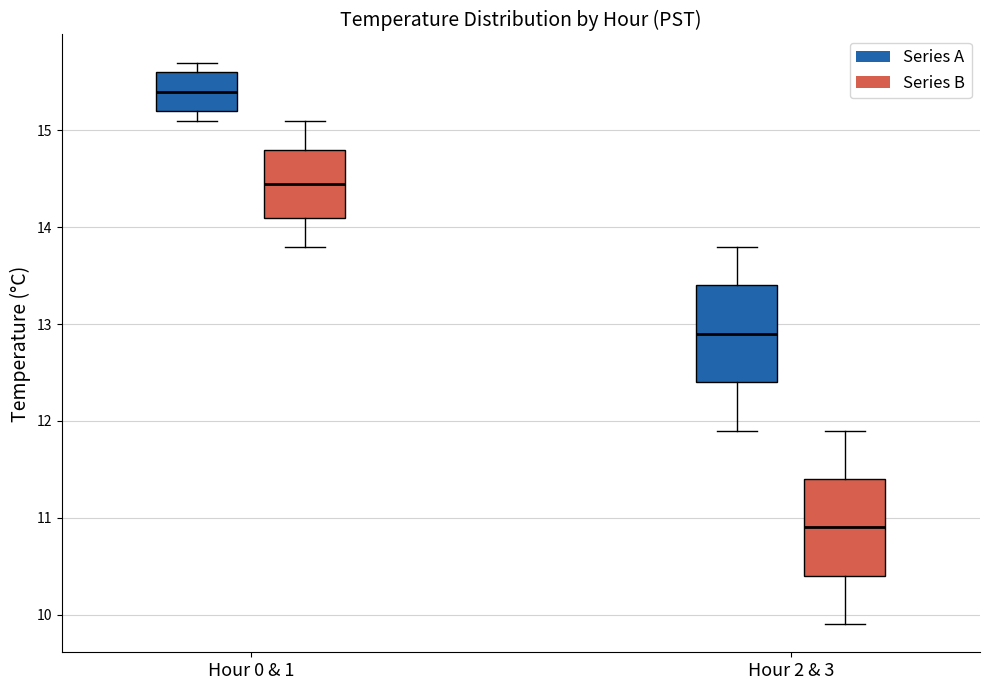

Reading left to right, read every box against the y-axis: the position of its median line, the range the box covers, and the ends of its whiskers. The values are not printed on the chart, so give them approximately, as read against the axis.

Hour 0 & 1 (Series A): median 15.4, box 15.2 to 15.6, whiskers 15.1 to 15.7
Hour 0 & 1 (Series B): median 14.5, box 14.1 to 14.8, whiskers 13.8 to 15.1
Hour 2 & 3 (Series A): median 12.9, box 12.4 to 13.4, whiskers 11.9 to 13.8
Hour 2 & 3 (Series B): median 10.9, box 10.4 to 11.4, whiskers 9.9 to 11.9